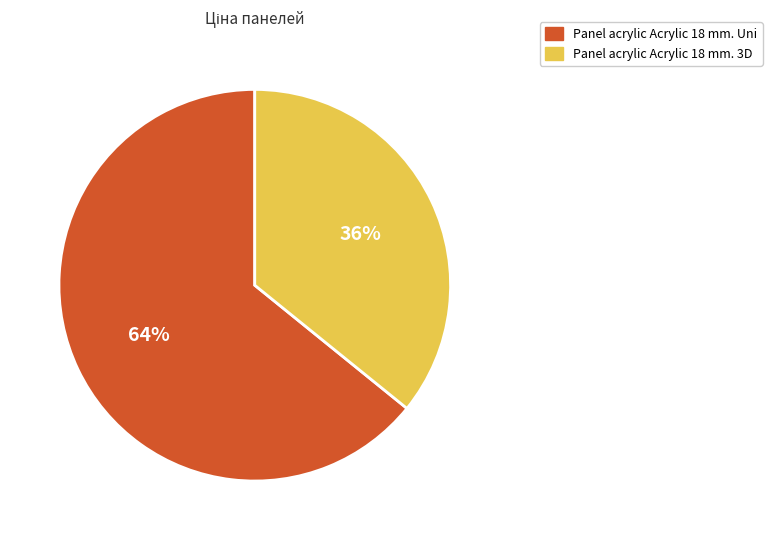

The Panel acrylic Acrylic 18 mm. 3D slice represents 50% of the pie. True or false?

False